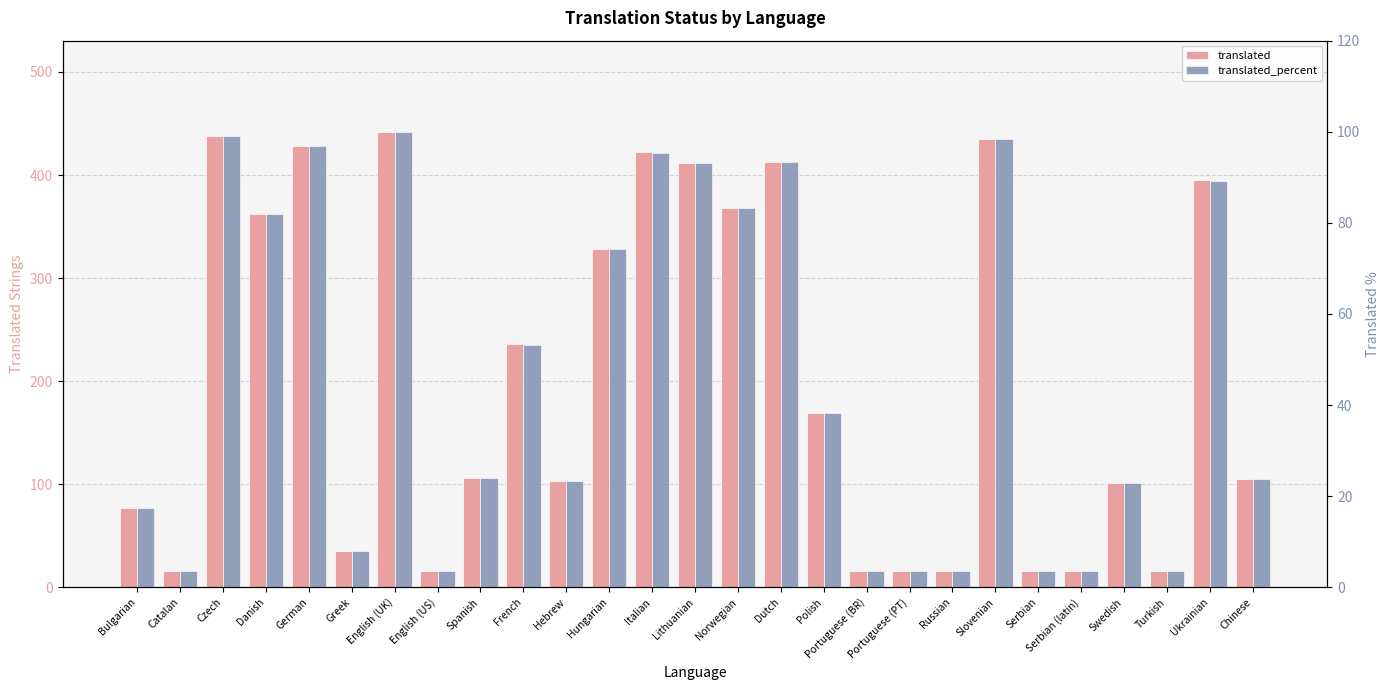

At which category is the sum across all series the highest?

English (UK)